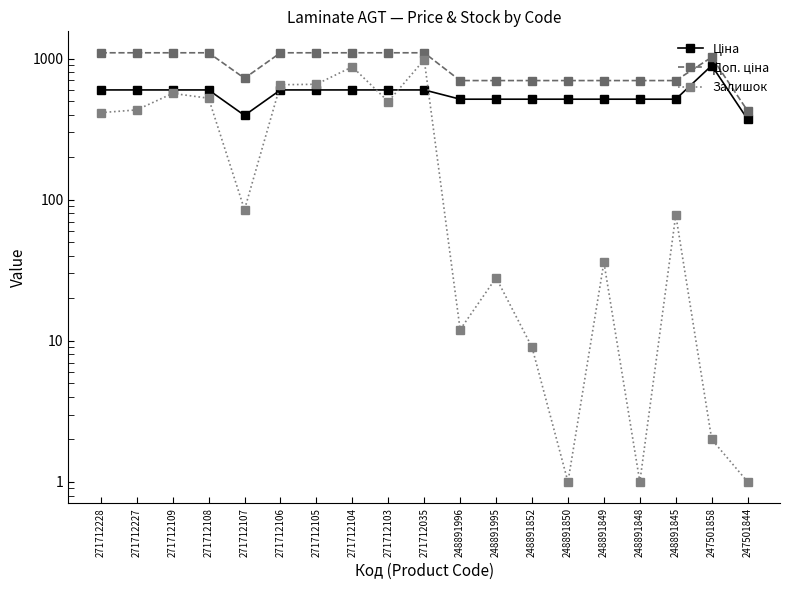

What is the greatest value displayed?

1100.0